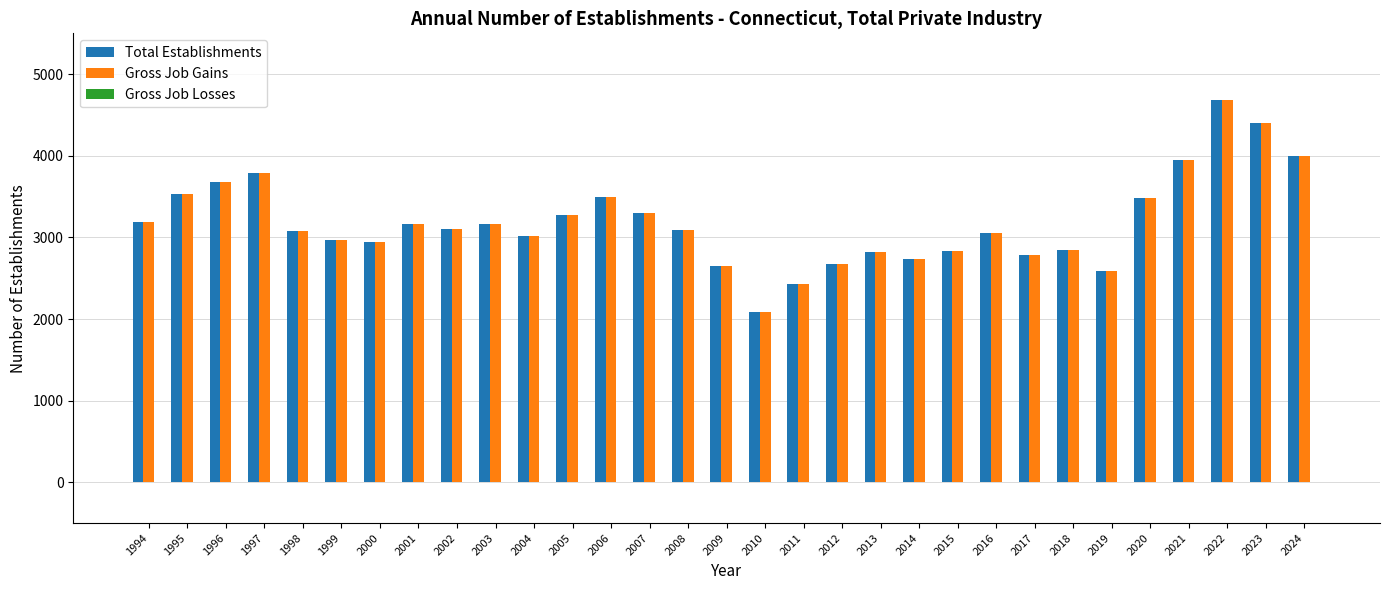

The Total Establishments series shows 1981 at 2007. True or false?

False